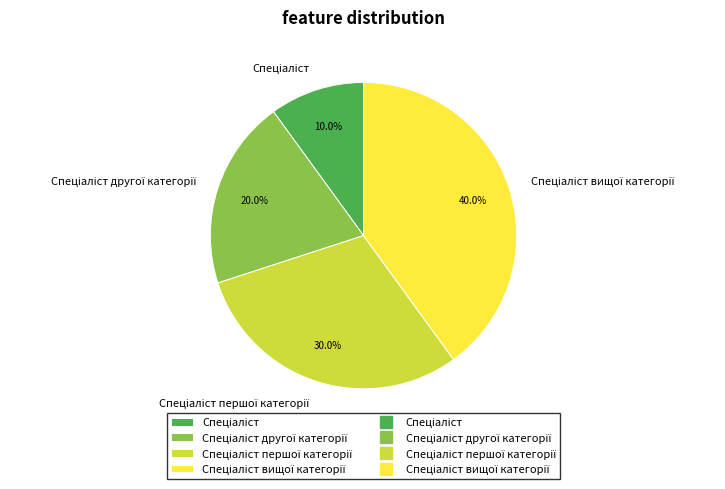

Between Спеціаліст першої категорії and Спеціаліст вищої категорії, which is larger?

Спеціаліст вищої категорії